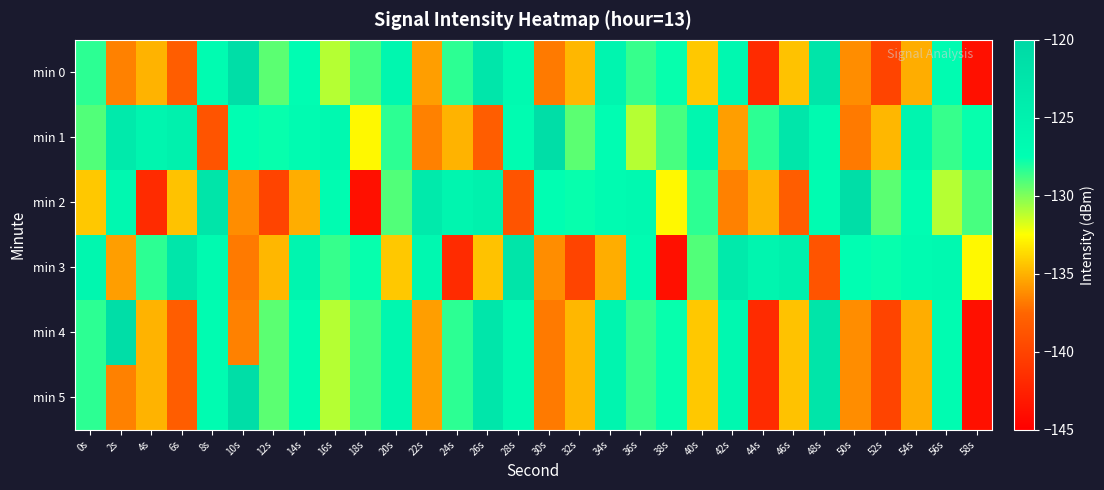

How many categories are shown in the chart?

30